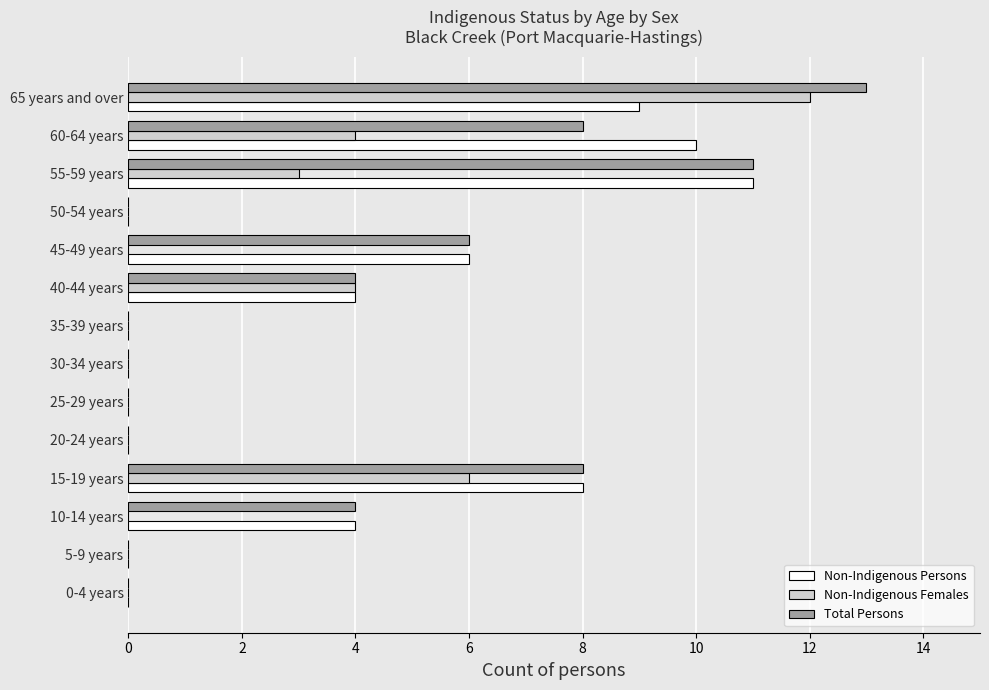

At which category is the sum across all series the highest?

65 years and over